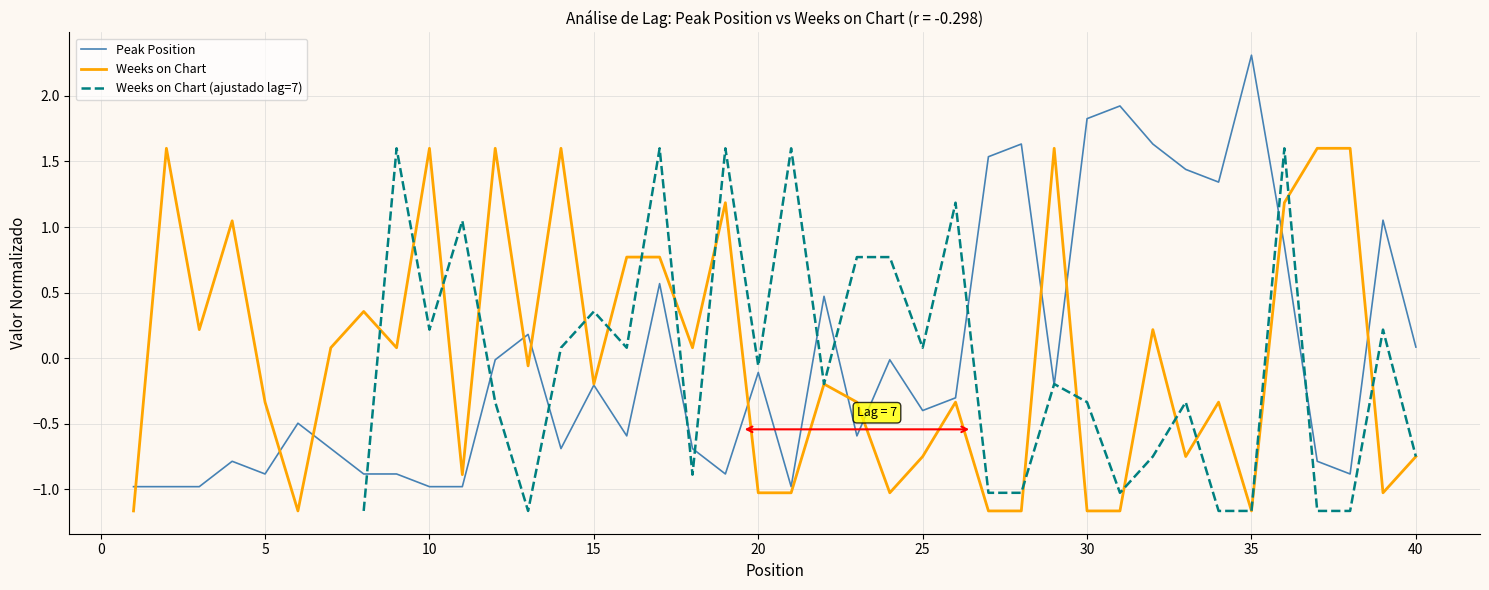

Rank the series by their average value, from highest to lowest.

Peak Position, Weeks on Chart, Weeks on Chart (ajustado lag=7)